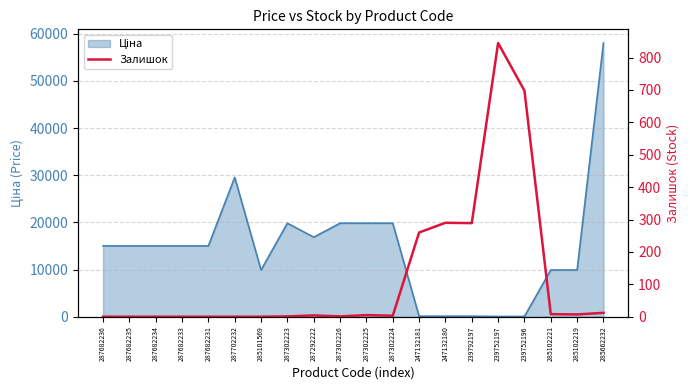

At which label is the value closest to 422?

247132180